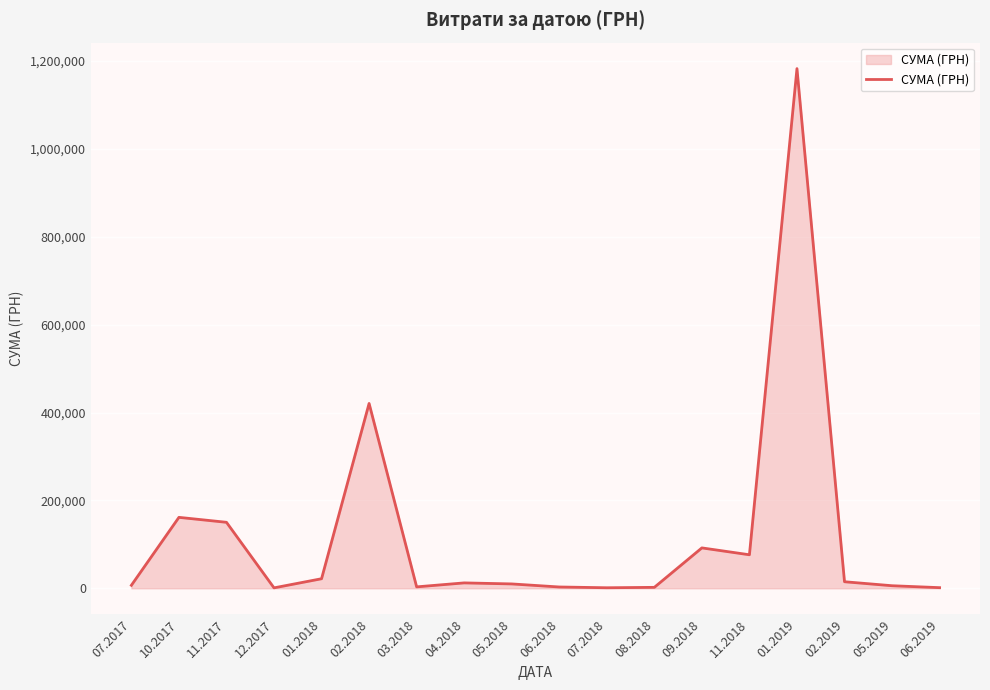

How many lines are shown in the chart?

1